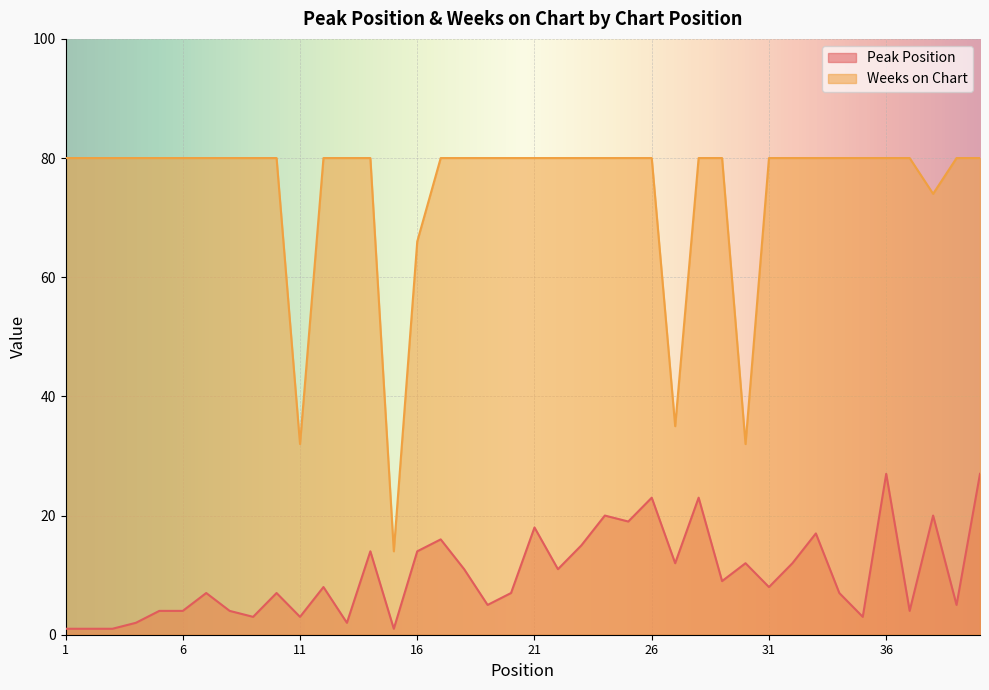

What are all the series names shown in the legend?

Peak Position, Weeks on Chart